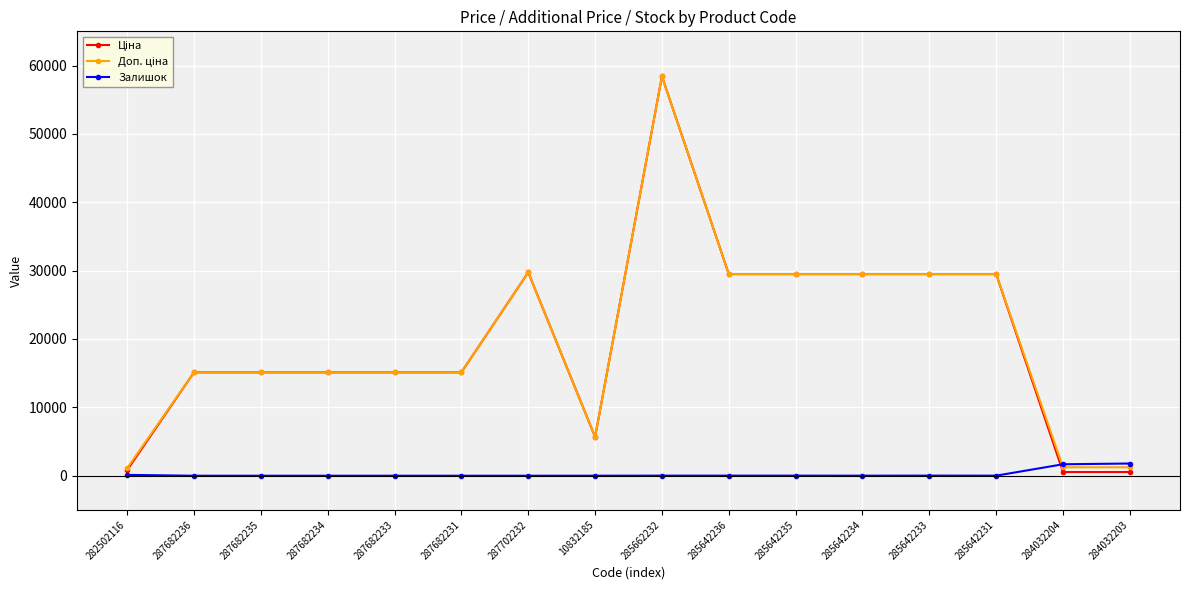

Which category has the highest value across all series?

285662232